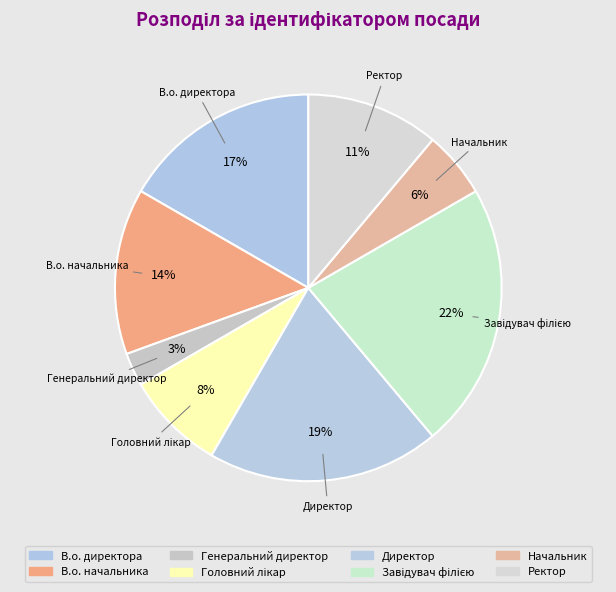

The В.о. начальника slice represents 14% of the pie. True or false?

True